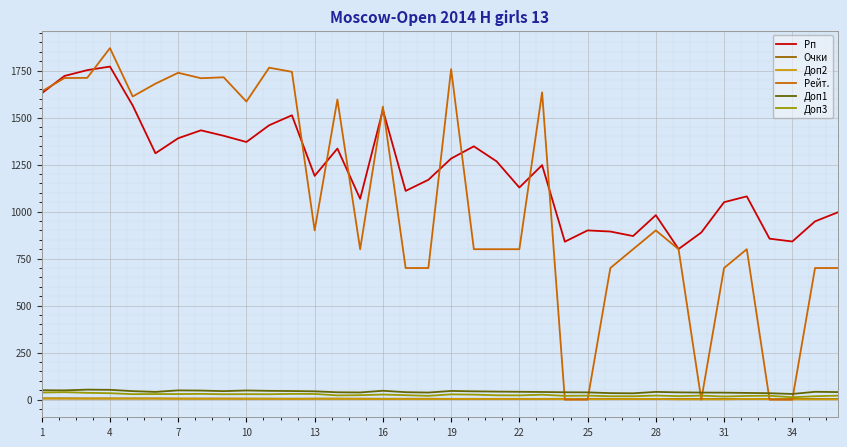

Which series has the largest range (max minus min)?

Рейт.